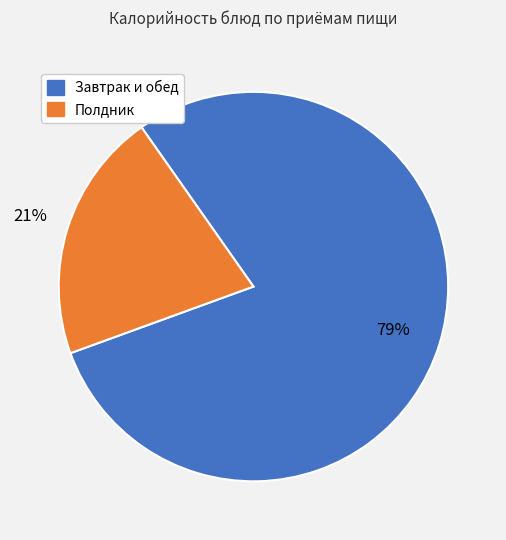

To the nearest percent, what is the difference between the largest and smallest slice percentages?

58%